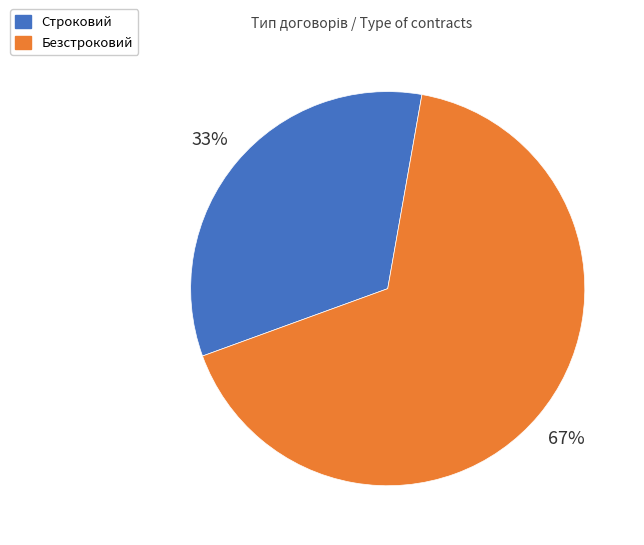

Rank the categories by value from lowest to highest.

Строковий, Безстроковий